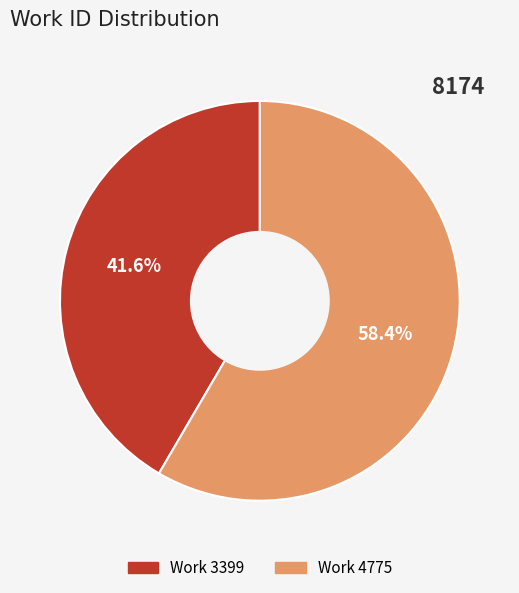

True or false: Work 4775 accounts for 58% of the total.

True